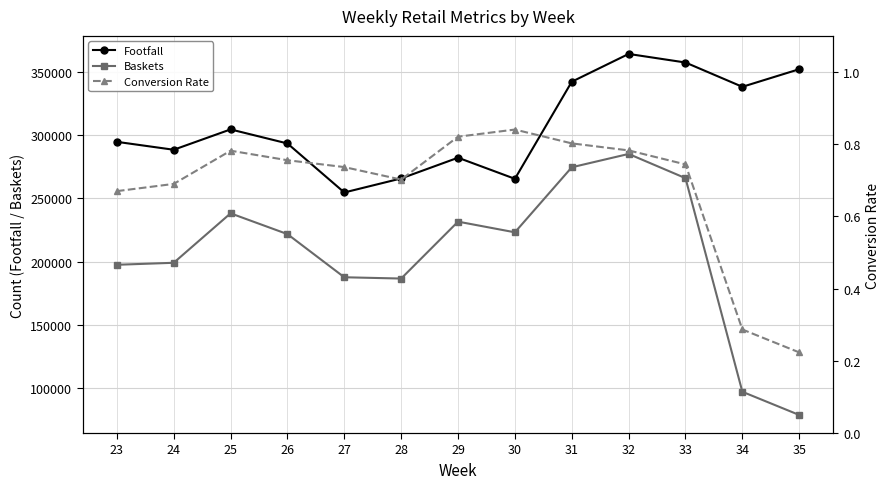

What are all the series names shown in the legend?

Footfall, Baskets, Conversion Rate